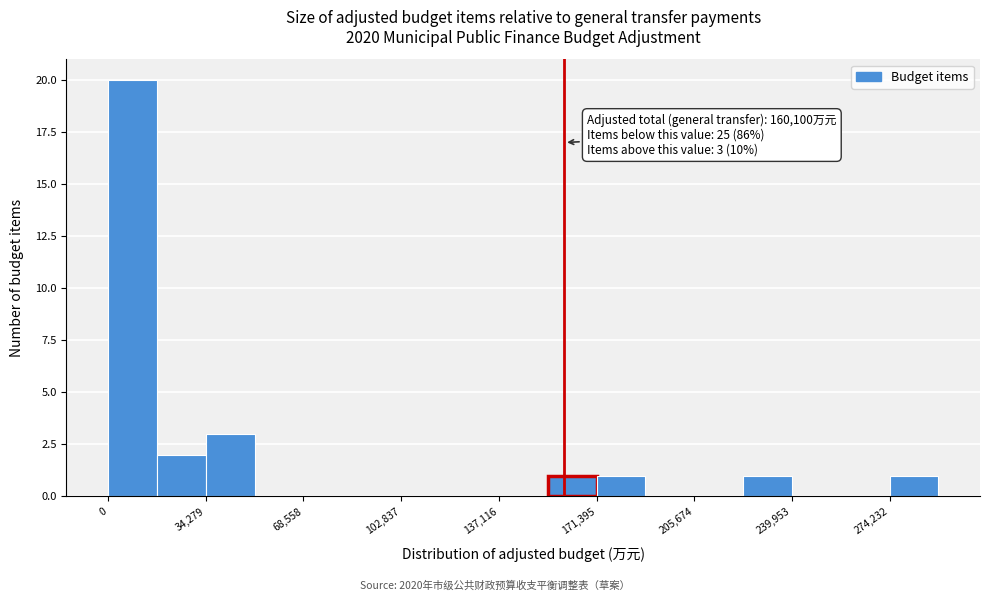

Read against the x-axis, roughly where is the centre of the tallest bar?

10000